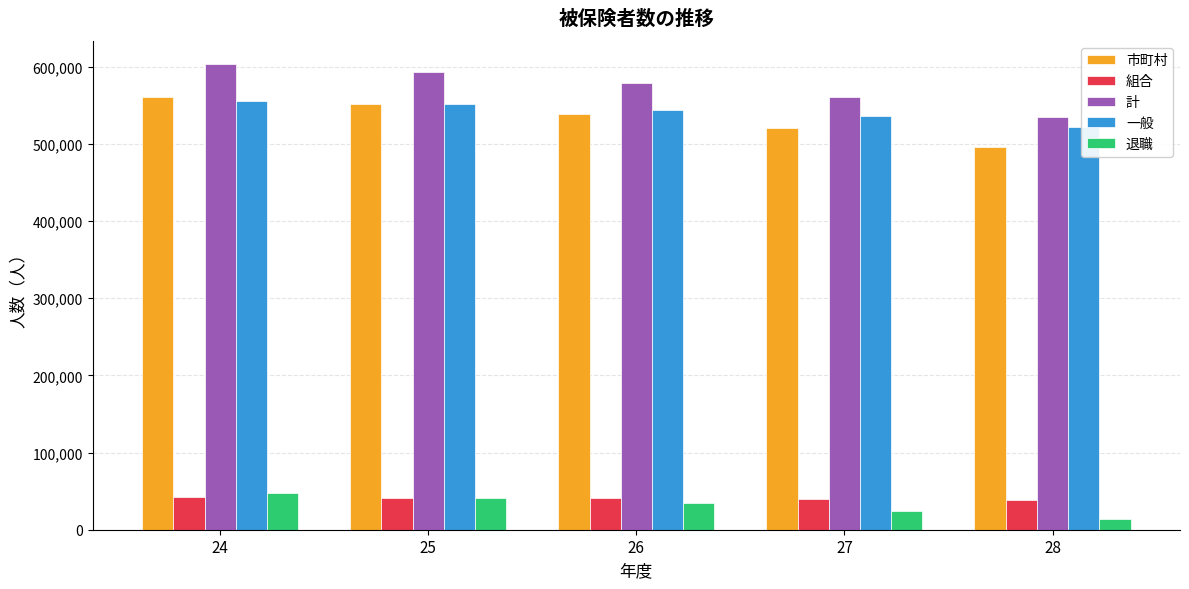

Which series has the largest range (max minus min)?

計